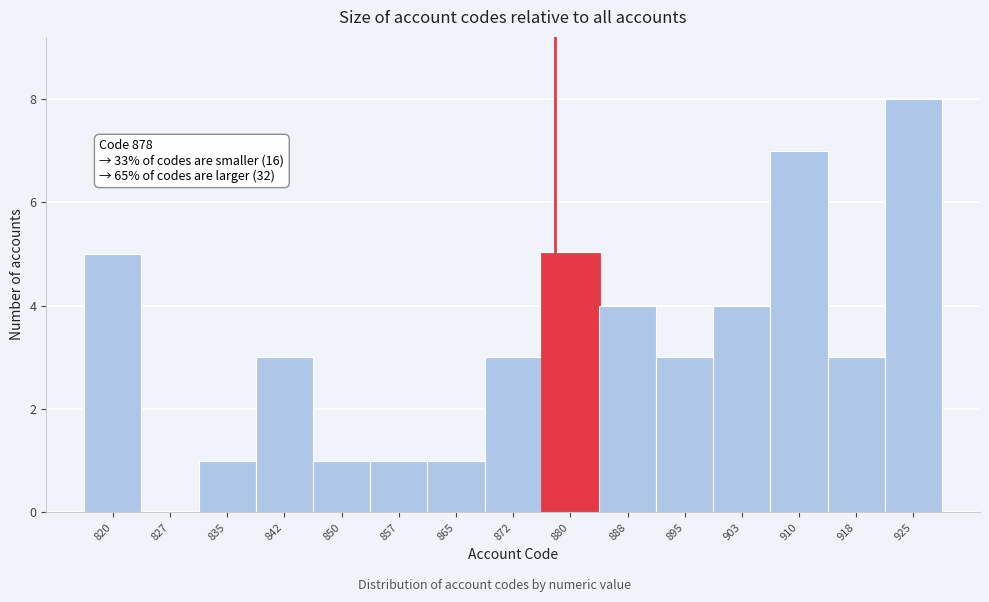

Which range on the x-axis has the tallest bar?

921 to 929